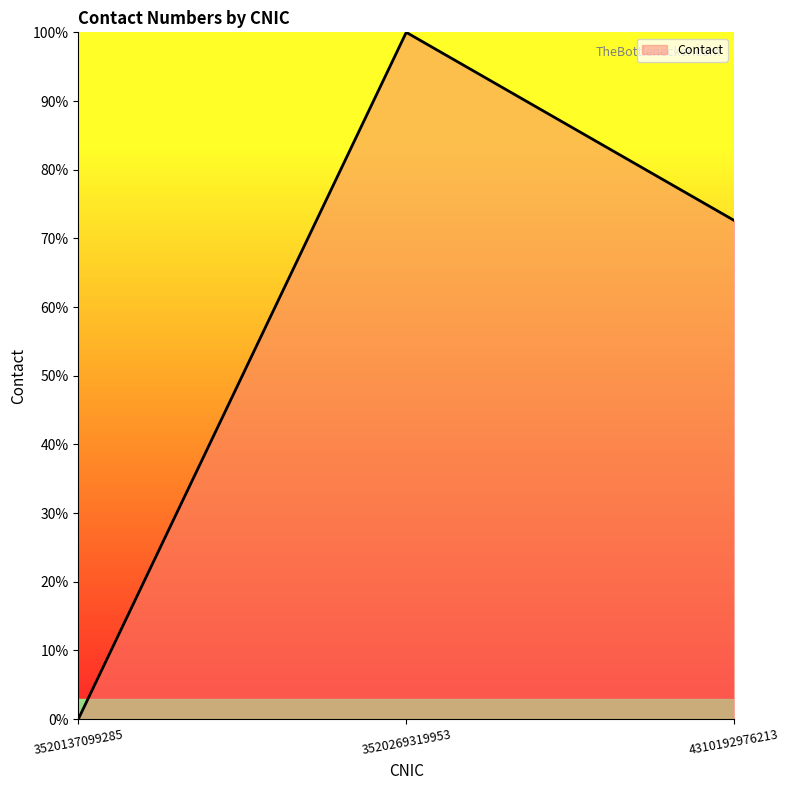

Does the chart display data point markers on the line(s)?

No